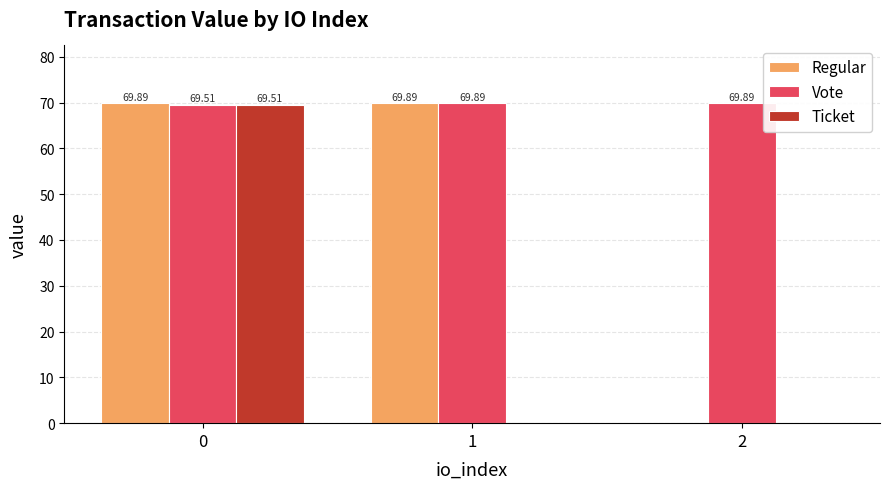

Reading left to right, extract all data points from this chart.

Regular: 69.9	69.9	0.0
Vote: 69.5	69.9	69.9
Ticket: 69.5	0.0	0.0